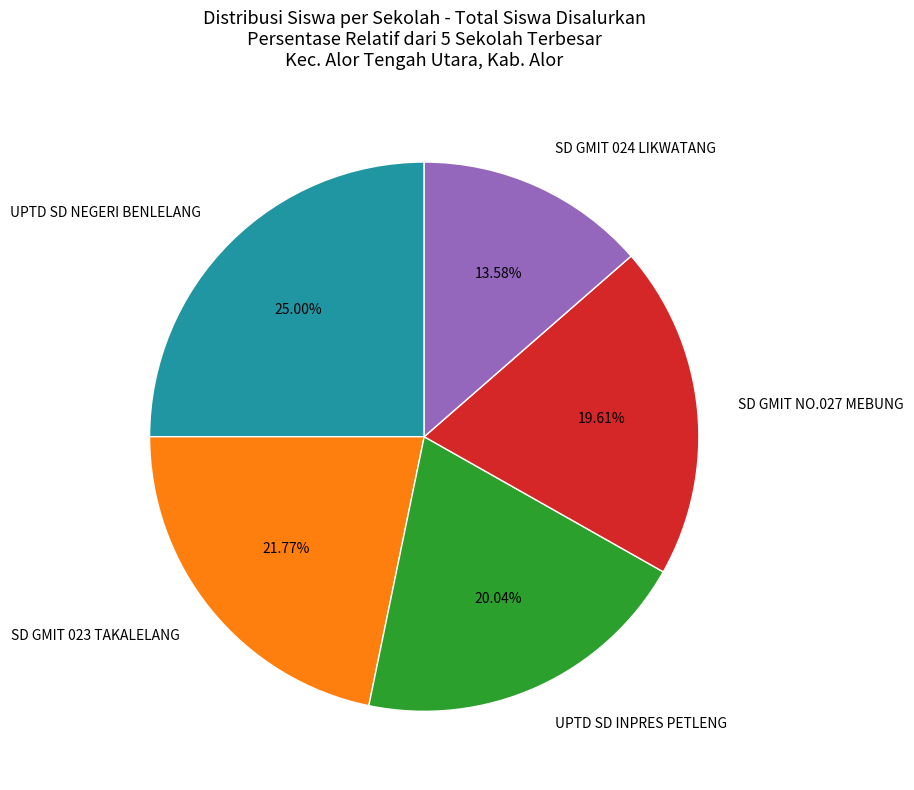

Is there a majority slice in this chart?

No